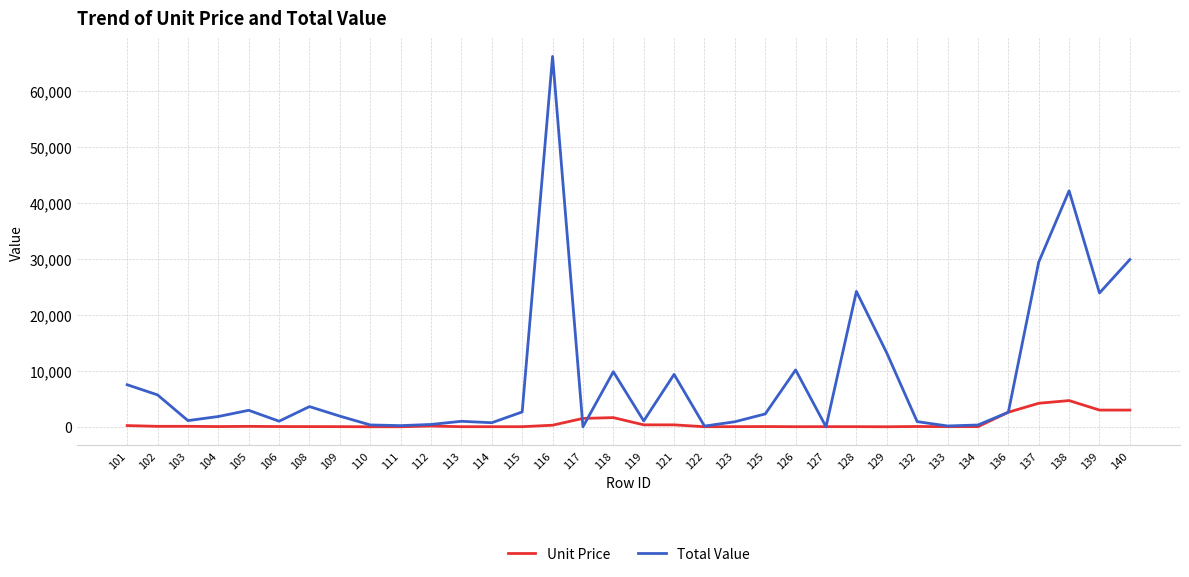

At how many categories does at least one series exceed 19629?

6